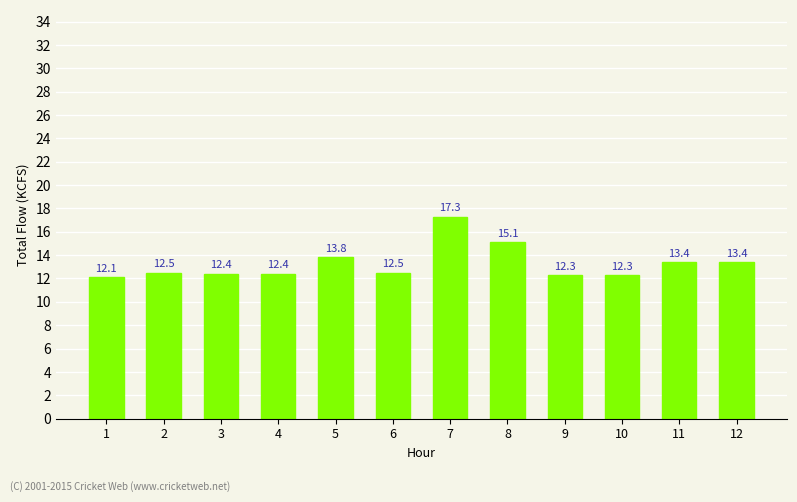

Reading left to right, transcribe all the data shown in this chart.

1=12.1	2=12.5	3=12.4	4=12.4	5=13.8	6=12.5	7=17.3	8=15.1	9=12.3	10=12.3	11=13.4	12=13.4